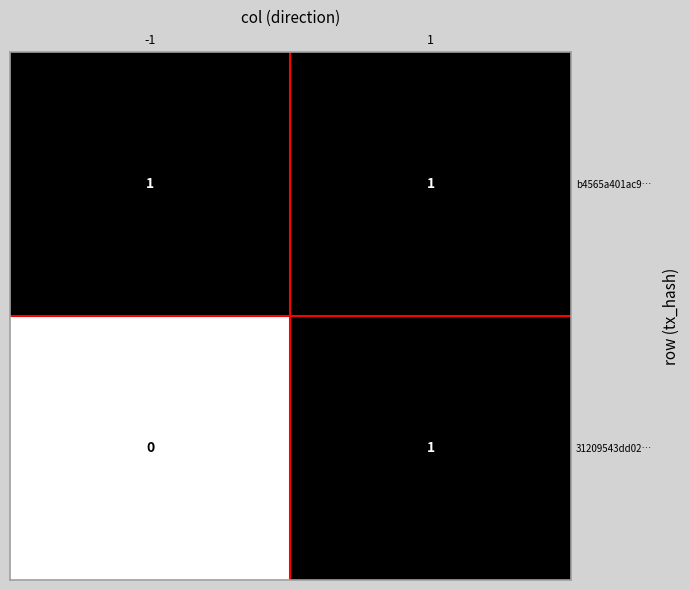

What is the difference between the highest and lowest values at -1?

1